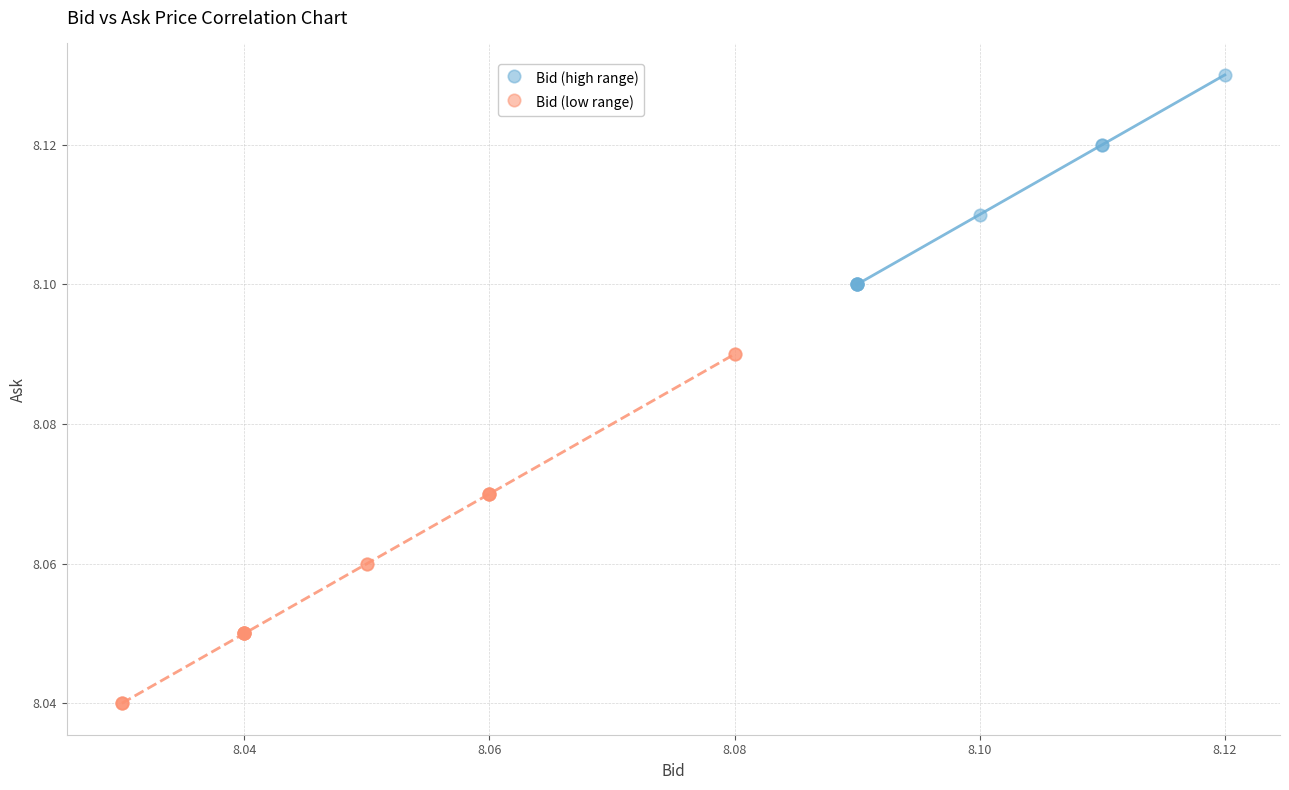

Which series has the widest spread of Y values?

Bid (low range)